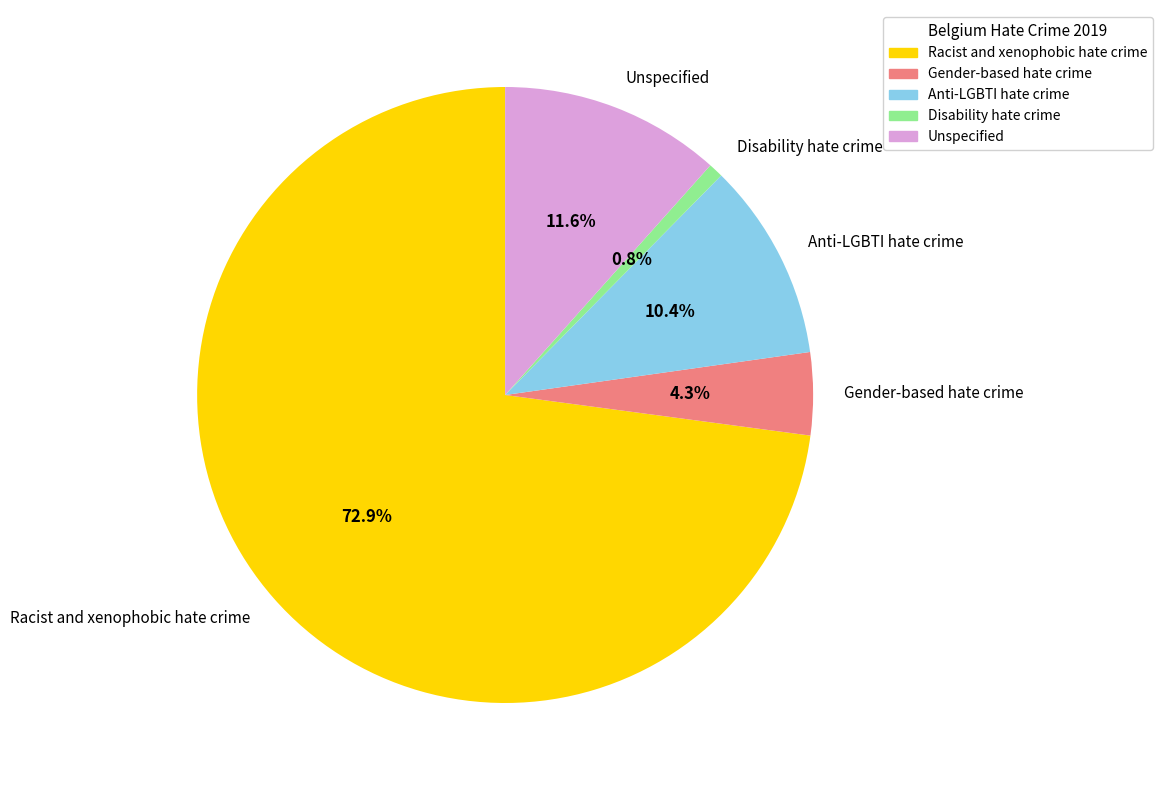

What percentage do Unspecified and Anti-LGBTI hate crime together represent?

22.0%